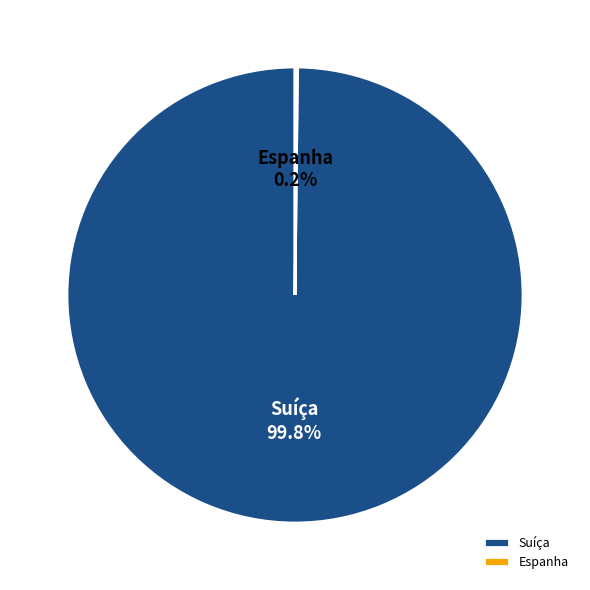

What is the majority slice?

Suíça